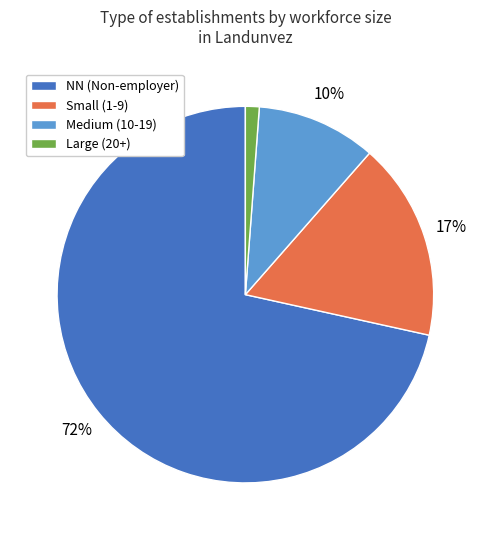

Combined, do Small (1-9) and Large (20+) account for over 50%?

No